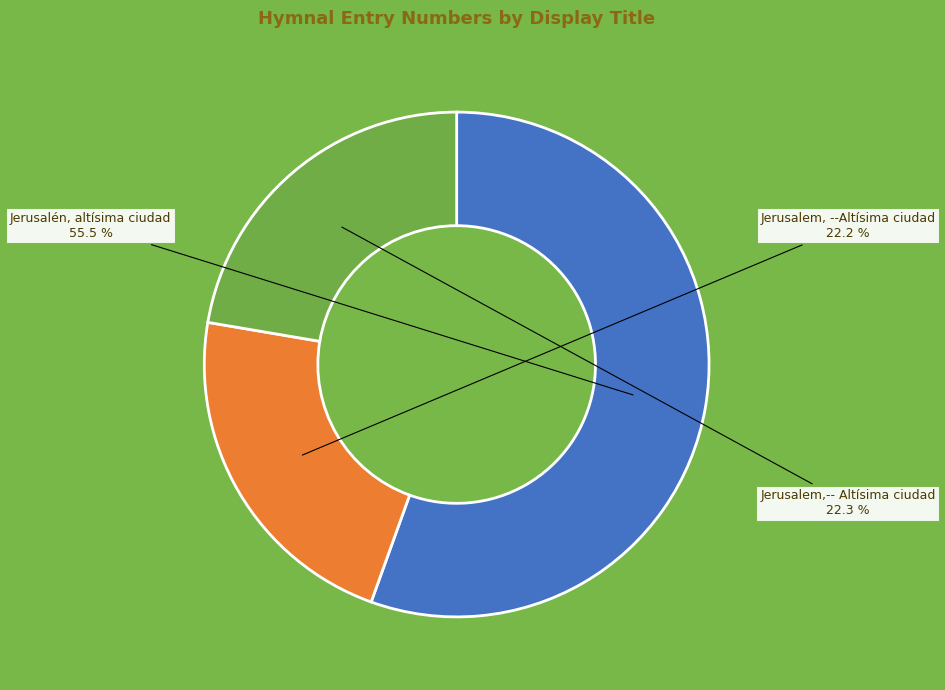

Is there a majority slice in this chart?

Yes